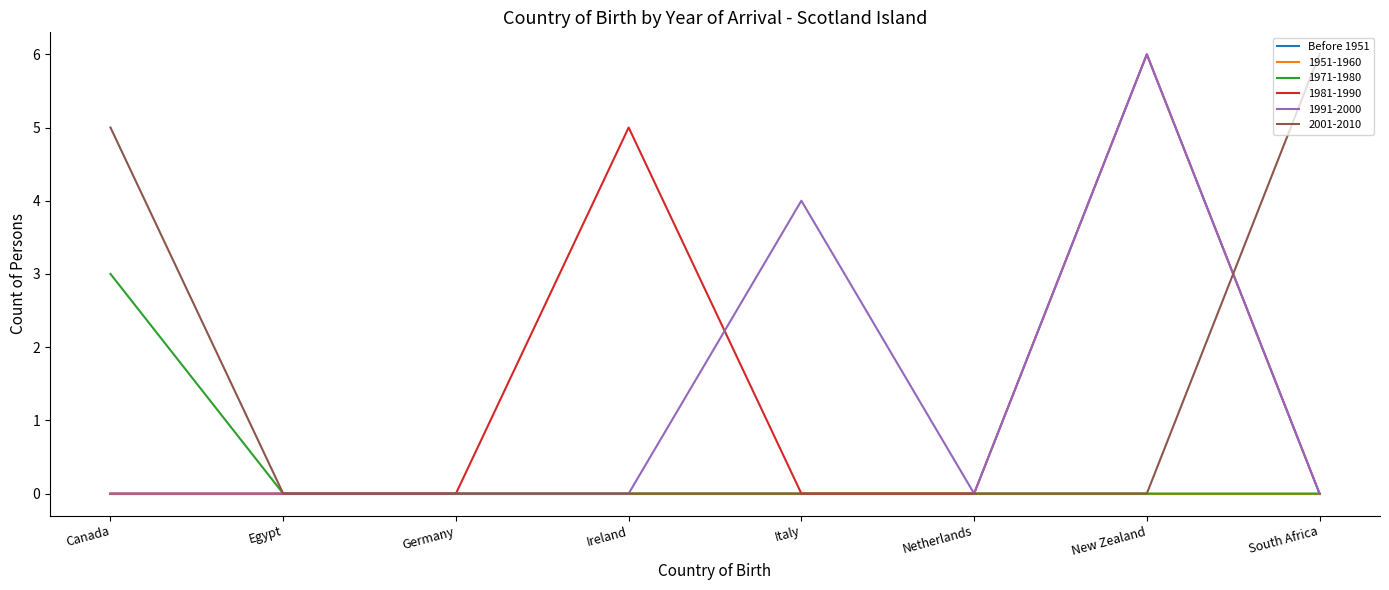

True or false: 1981-1990 has more than 2 interior local peaks.

False